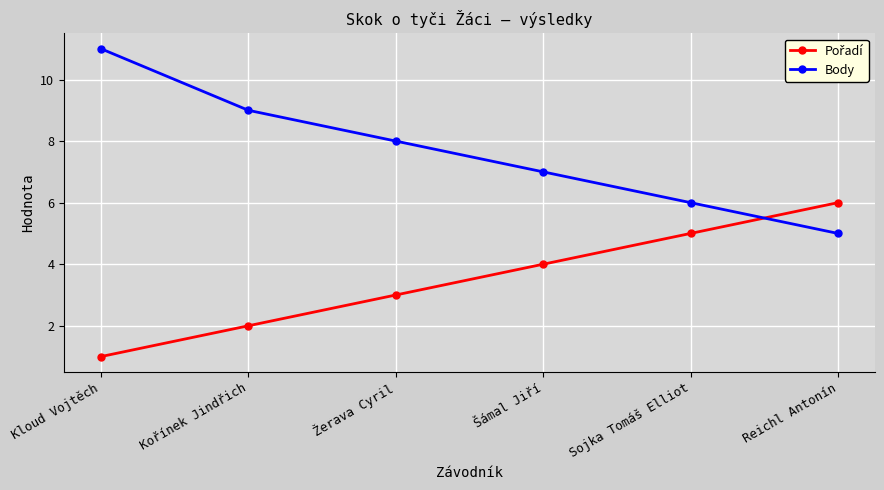

Which series has the widest spread of values?

Body